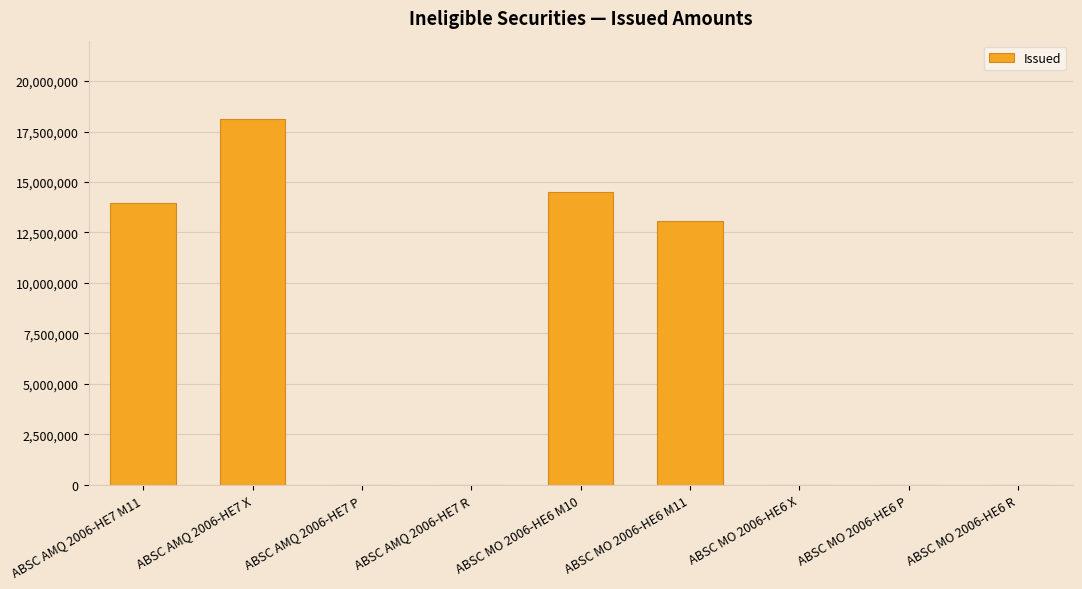

What is the change in value from ABSC AMQ 2006-HE7 M11 to ABSC MO 2006-HE6 R?

-13959000